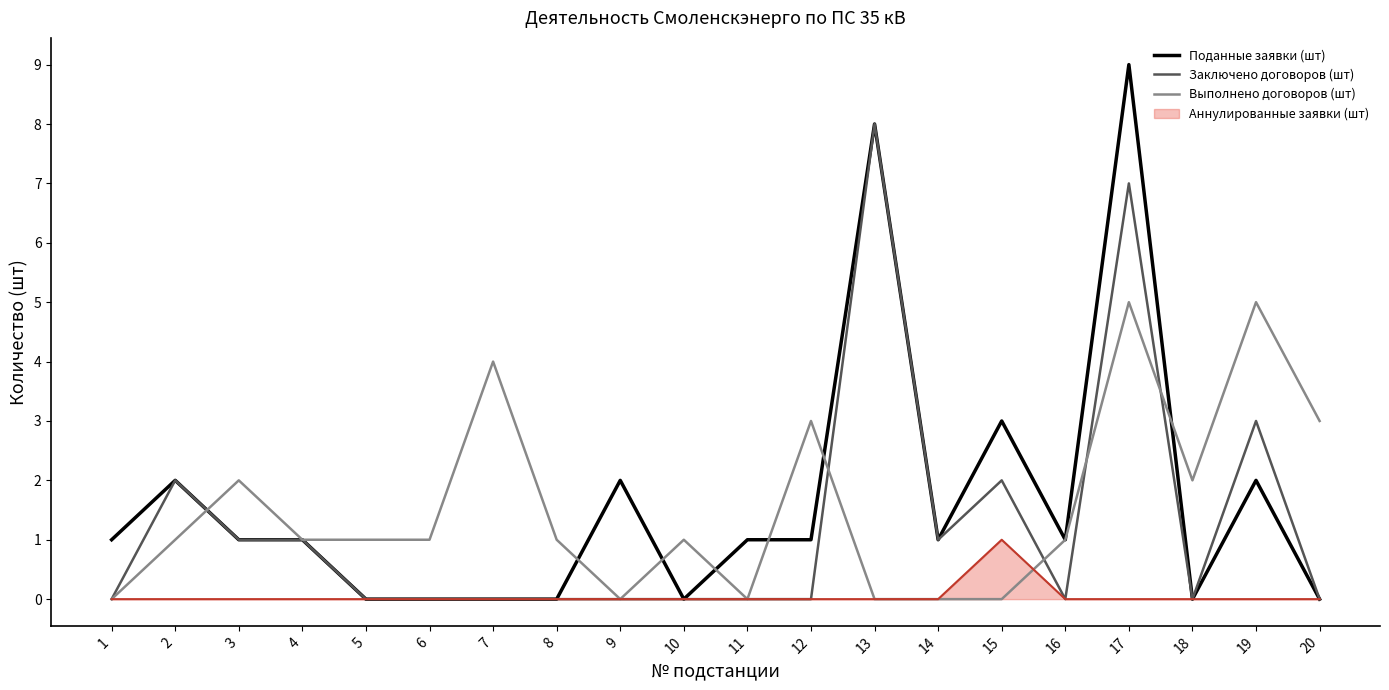

Is the value of Выполнено договоров (шт) at 10 greater than the value of Аннулированные заявки (шт) at 7?

Yes